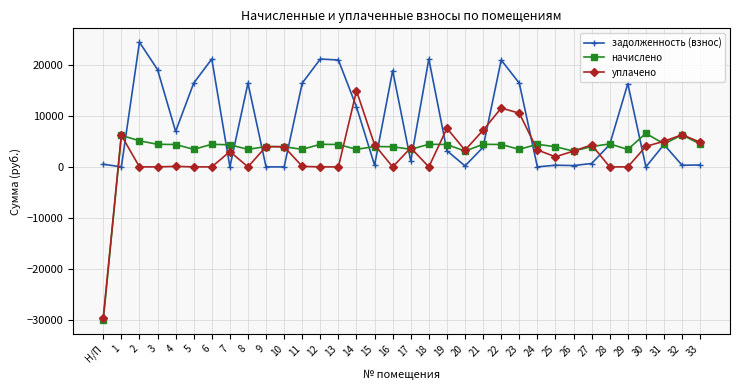

Is the value of уплачено at 17 greater than the value of начислено at 6?

No